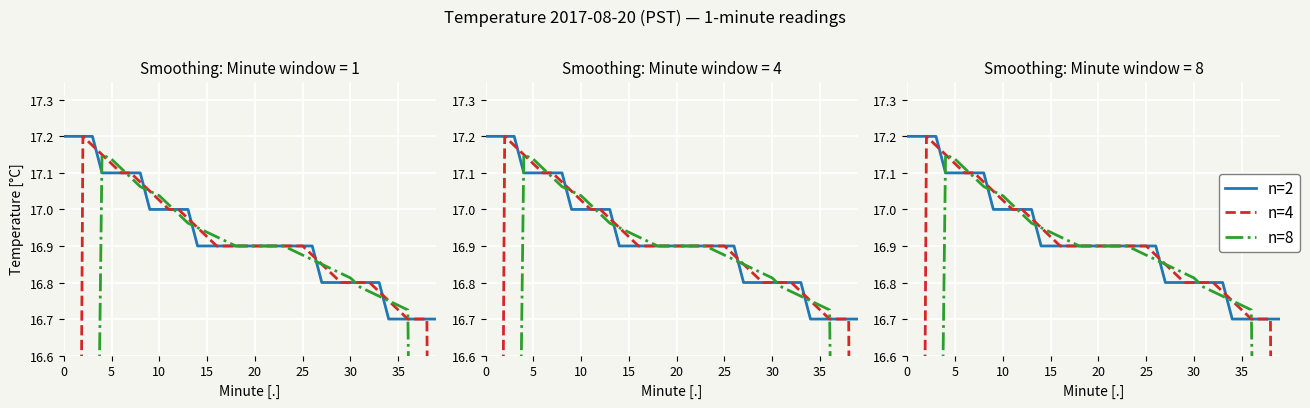

True or false: n=4 has more than 0 interior local peaks.

True